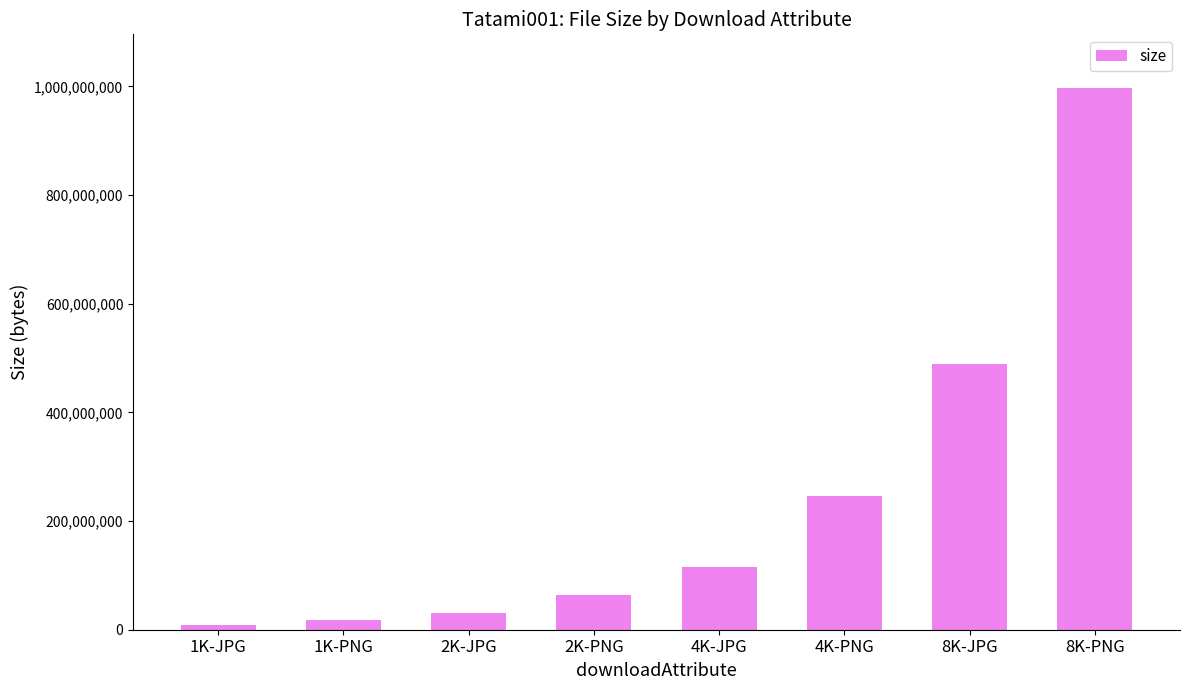

How many distinct data groups are displayed?

1